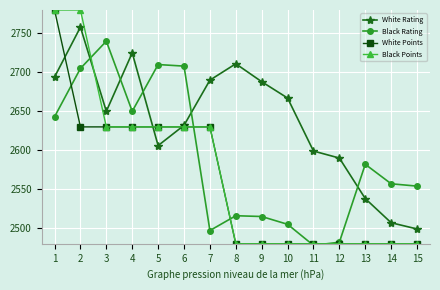

Is this an area chart (filled region under the line)?

No